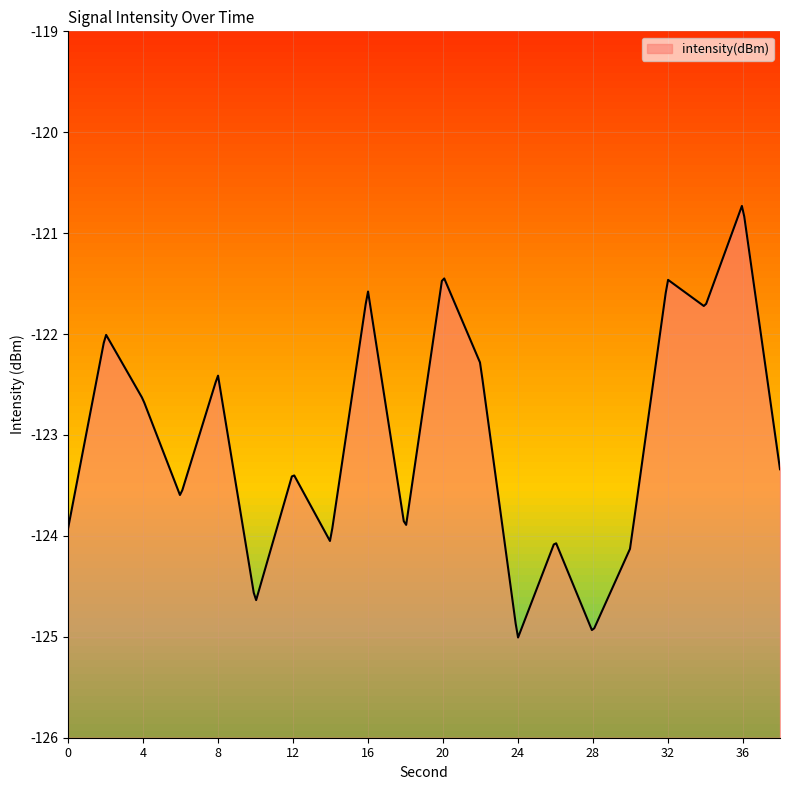

How many distinct data groups are displayed?

1